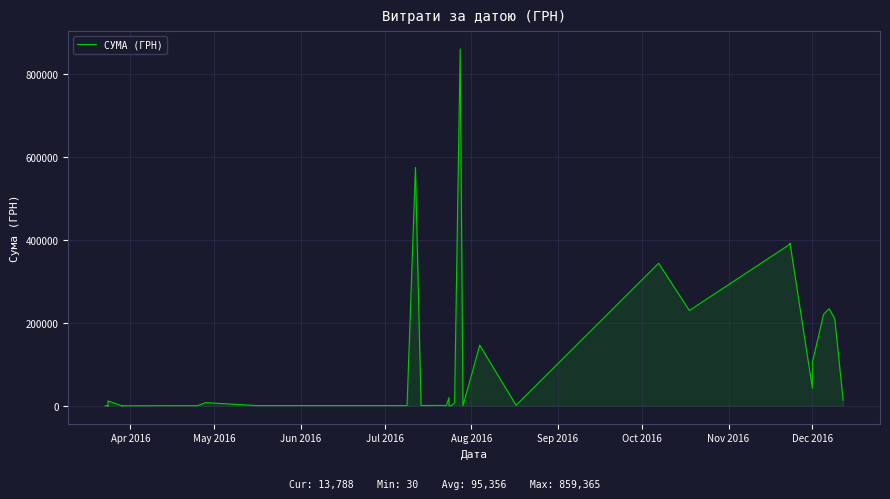

True or false: the data shows 72.0 at Jun 2016.

True